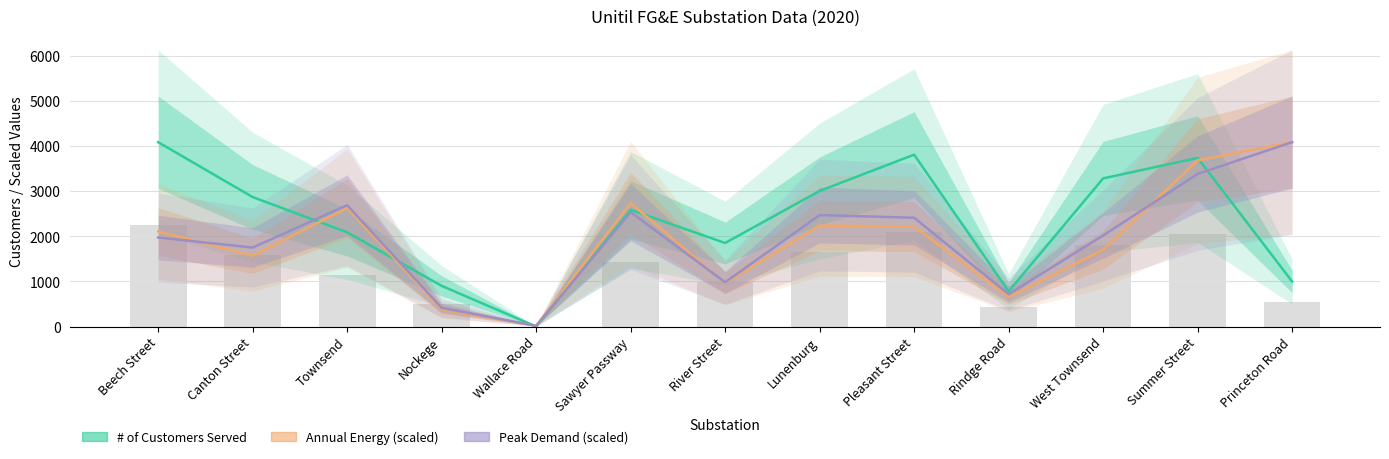

Are the bars grouped side by side (vs. stacked)?

Yes